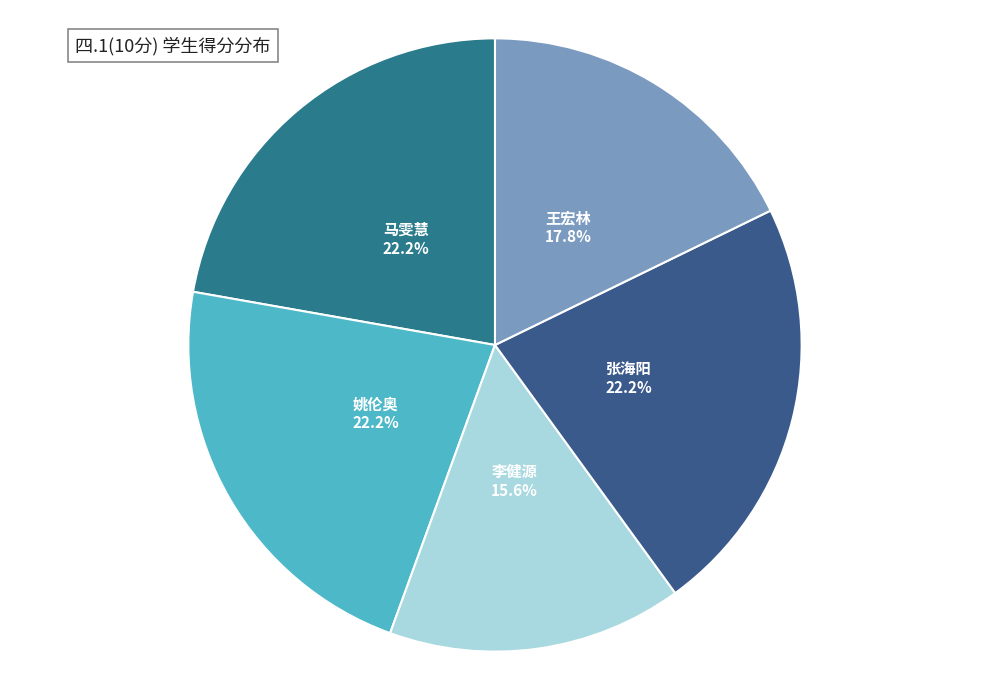

Count the number of slices in the pie.

5